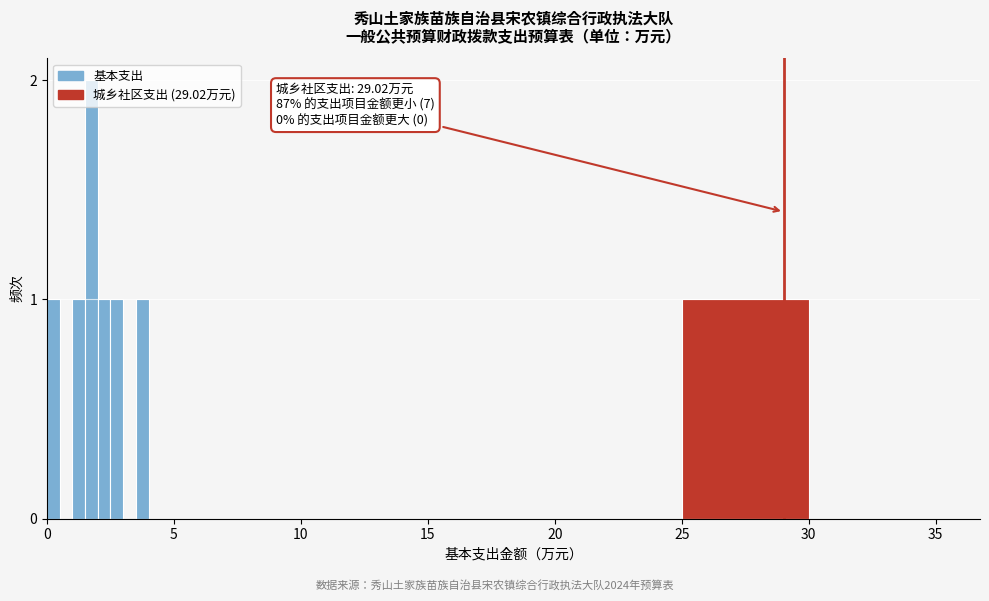

Read against the x-axis, roughly where is the centre of the tallest bar?

2.0